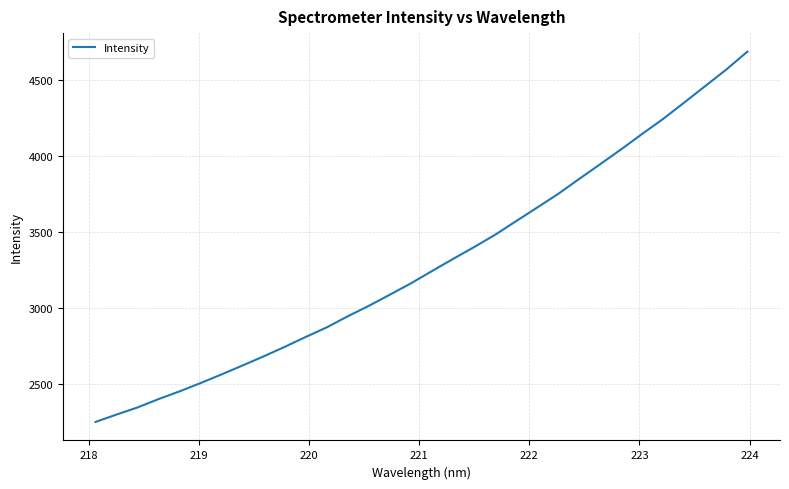

What is the difference between the maximum and minimum values?

2436.7